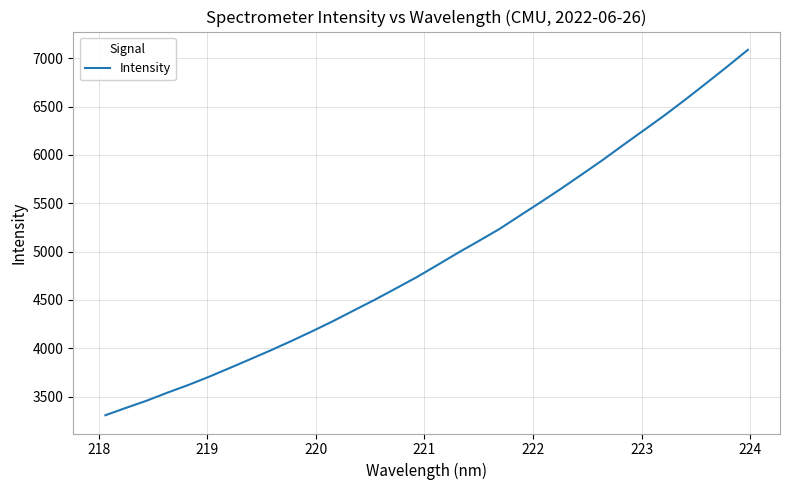

What is the maximum value shown in the chart?

7086.8